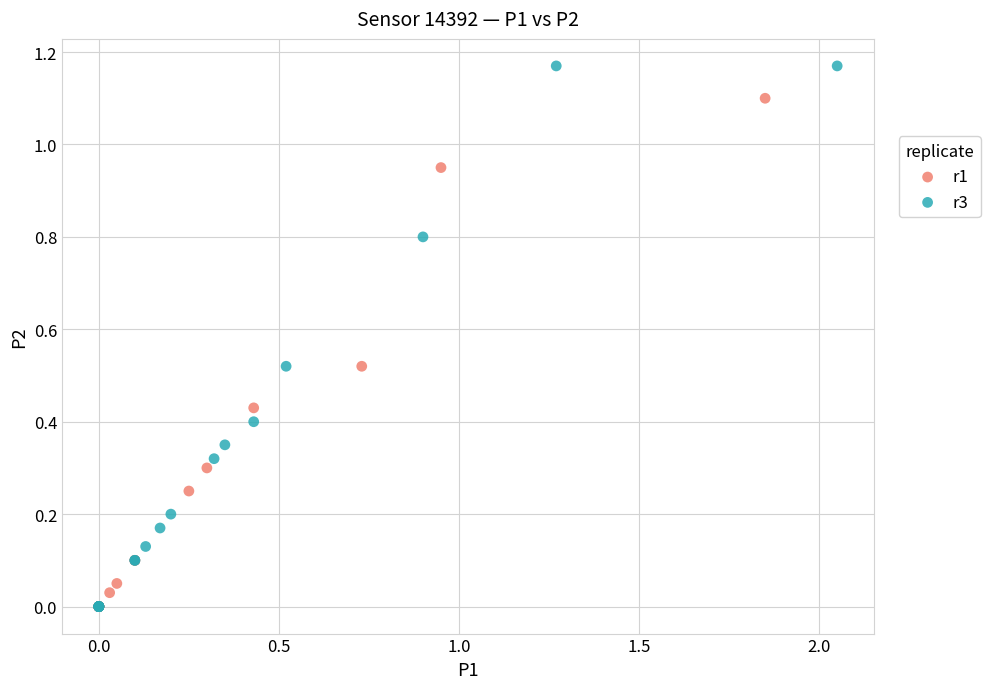

Which series has the largest Y range (max minus min)?

r3